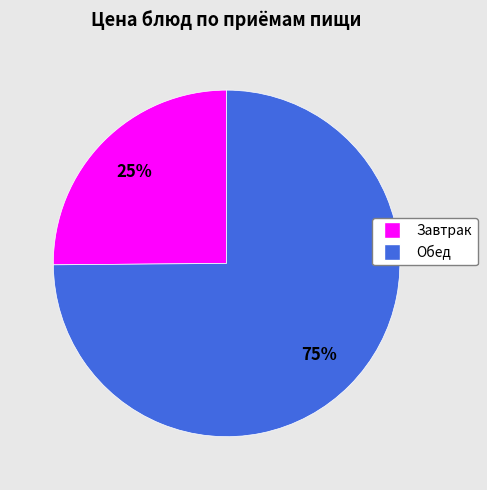

The Завтрак slice represents 31% of the pie. True or false?

False